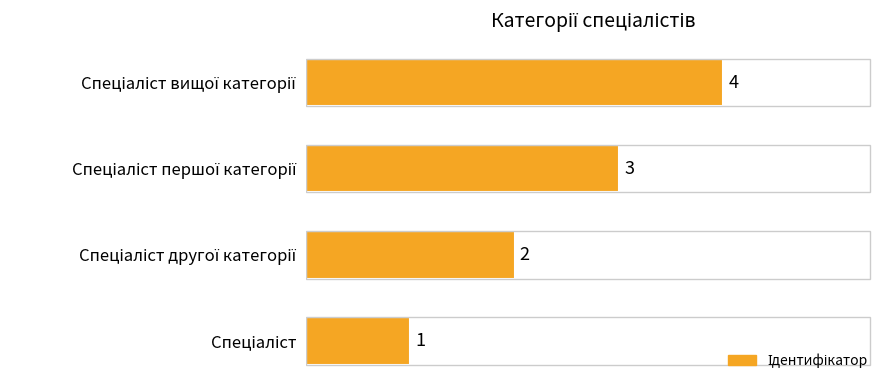

What is the greatest value displayed?

4